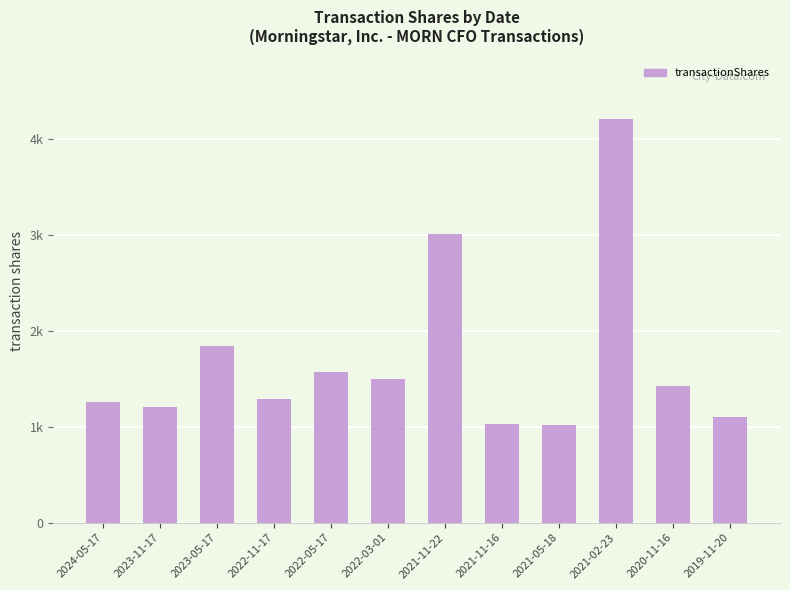

Does the chart contain any negative values?

No